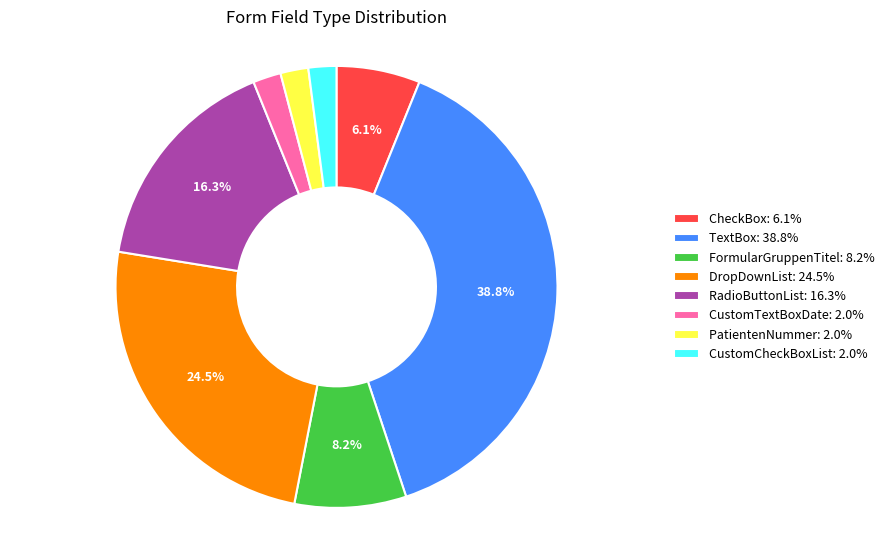

Which has a higher value, FormularGruppenTitel: 8.2% or RadioButtonList: 16.3%?

RadioButtonList: 16.3%